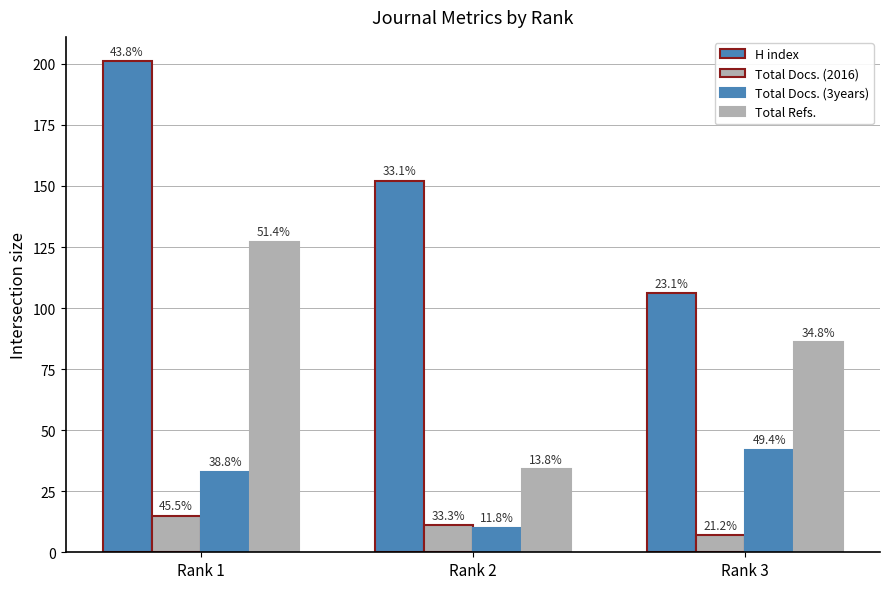

What is the value of the Total Docs. (3years) bar at the 1st from the left?

33